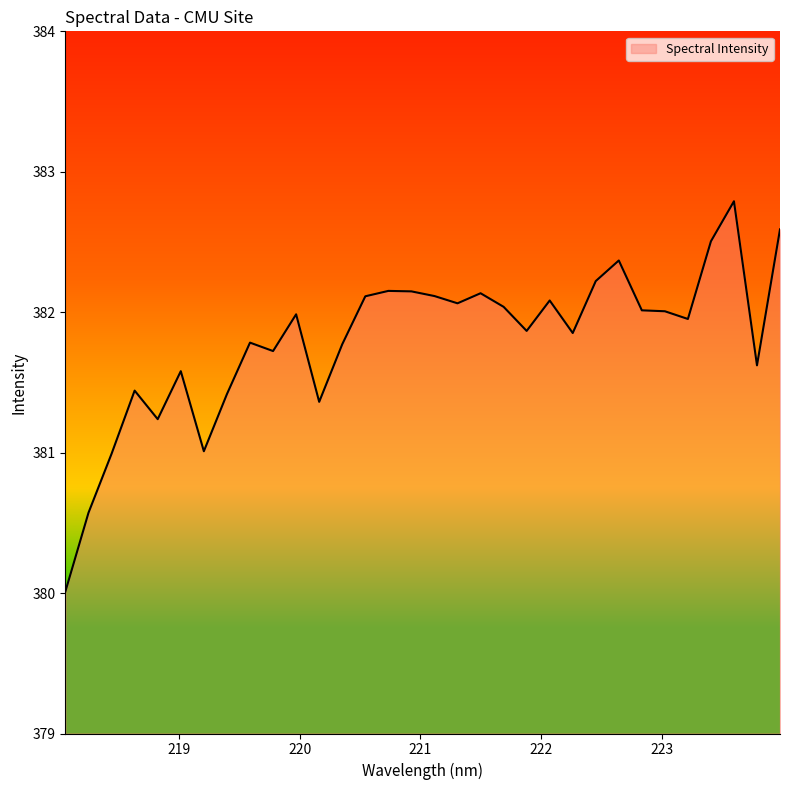

What is the greatest value displayed?

382.8